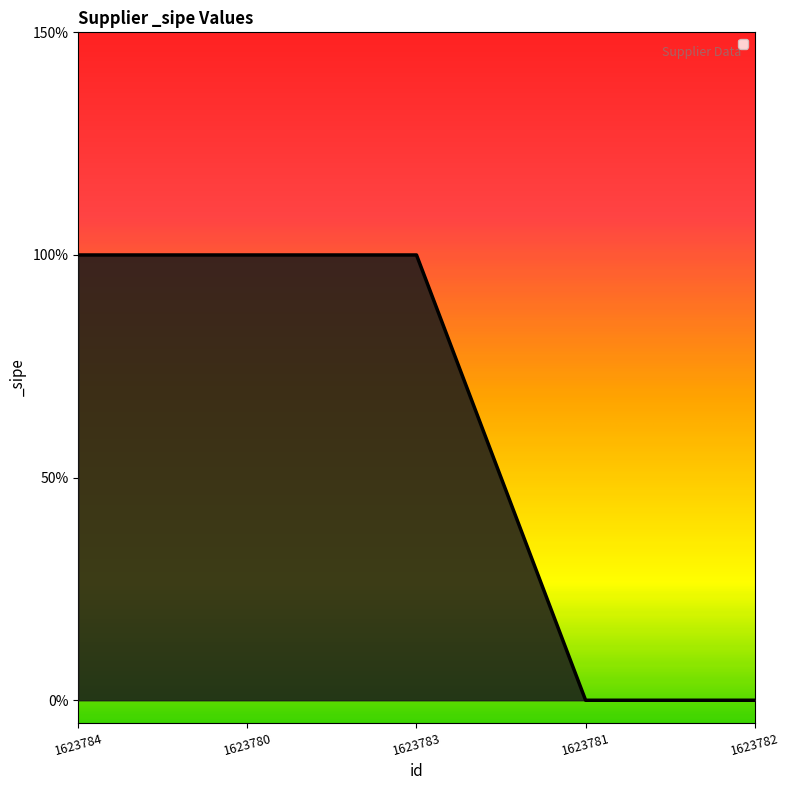

Is this an area chart (filled region under the line)?

Yes